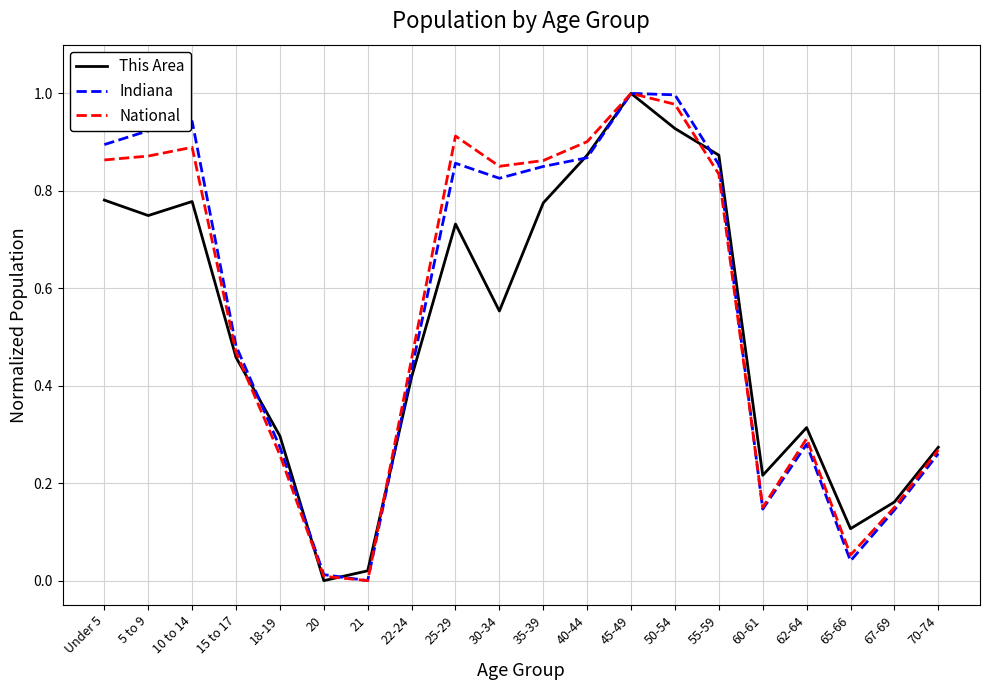

Which category has the lowest value in the Indiana series?

21